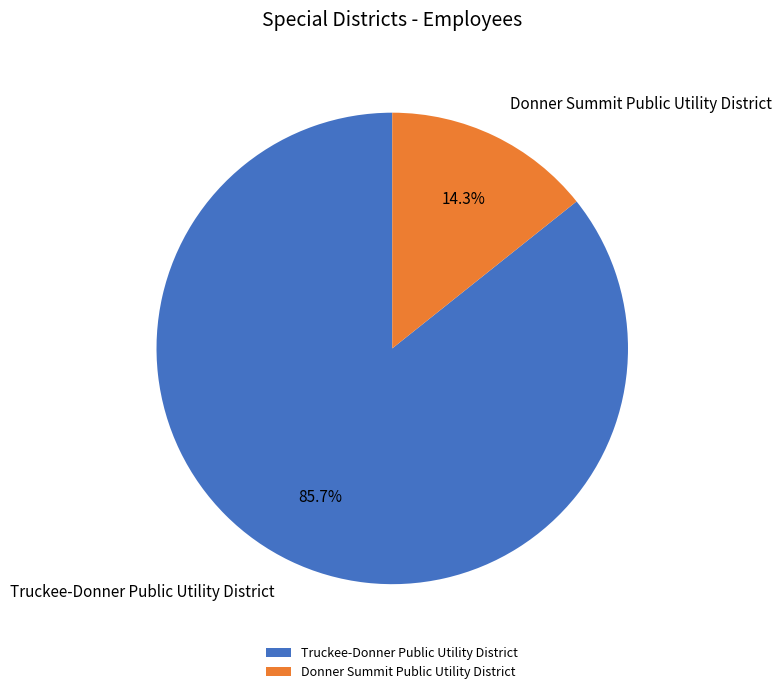

Combined, what portion of the pie is Donner Summit Public Utility District and Truckee-Donner Public Utility District?

100.0%